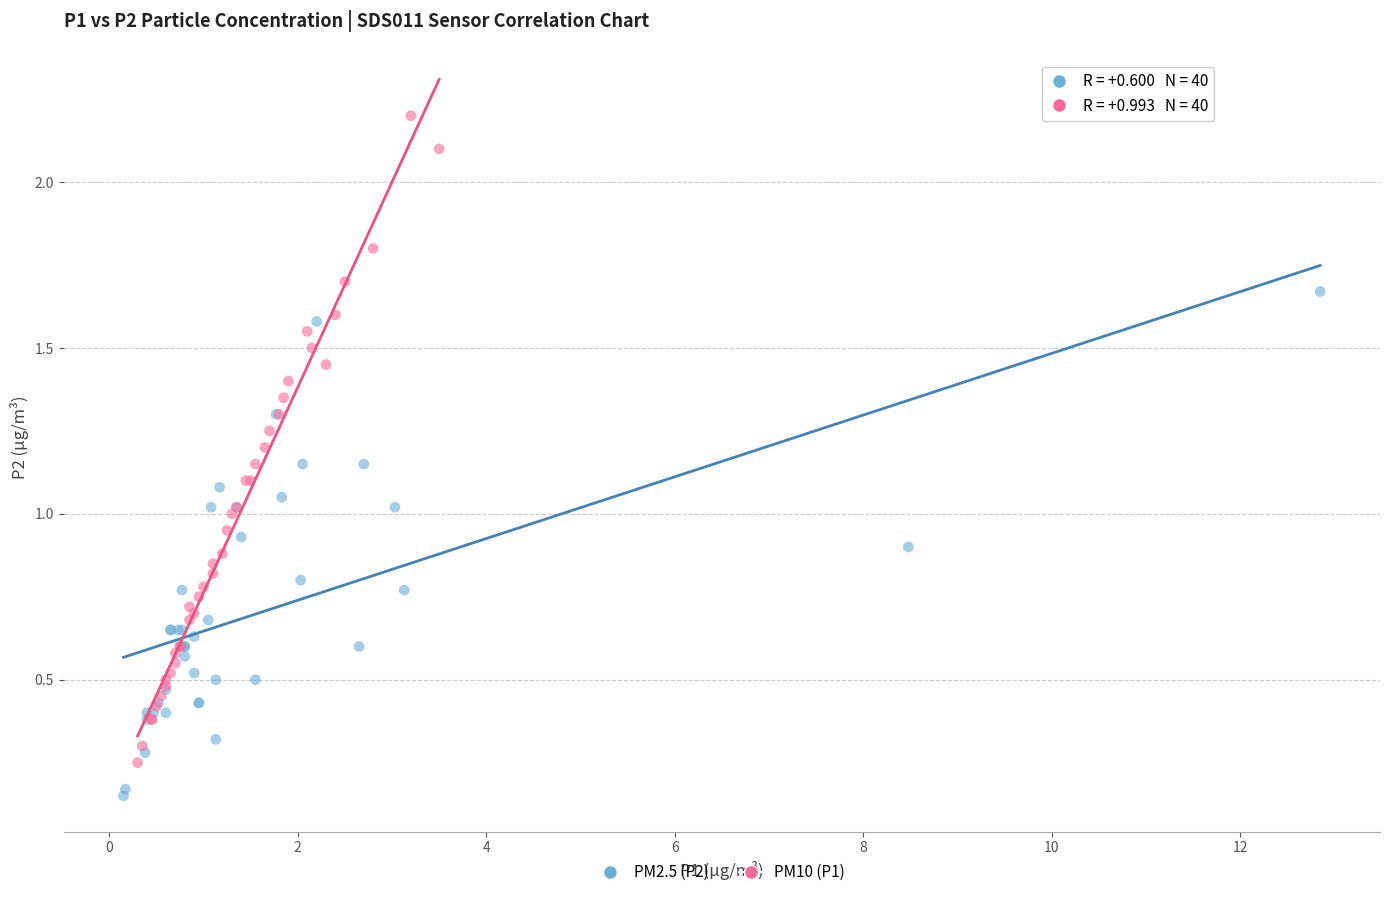

Which series contains the lowest Y value?

PM2.5 (P2)